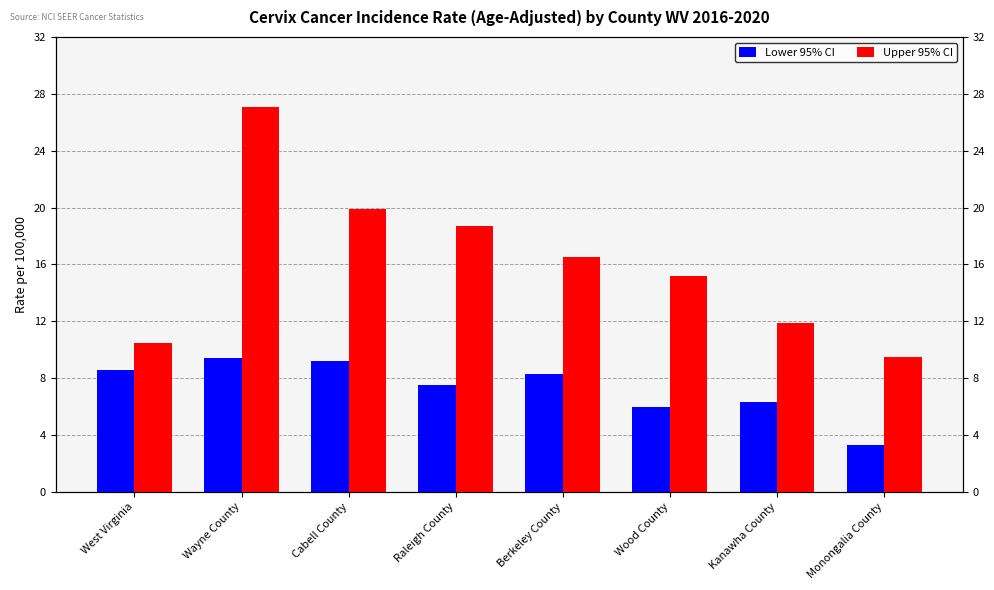

At which category does the chart reach its peak across all series?

Wayne County